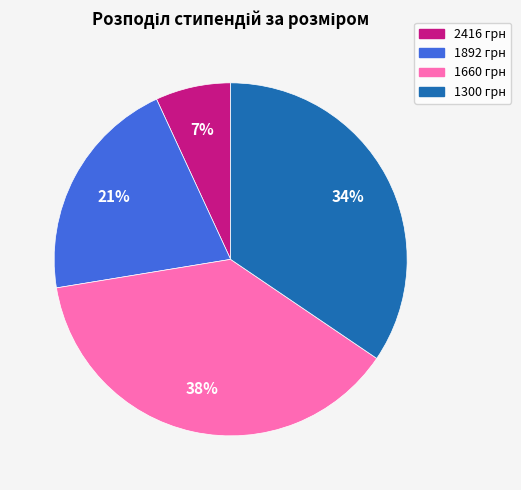

Does 1892 account for over 50% of the chart?

No